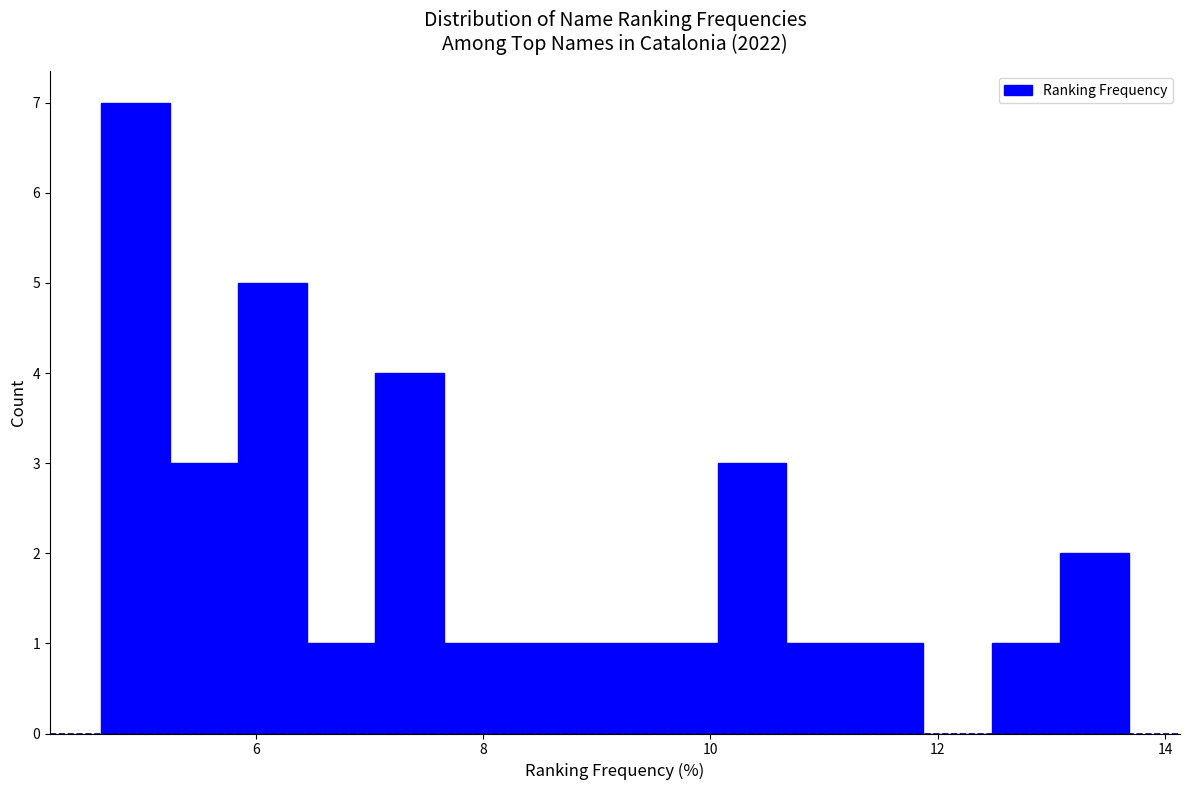

Around what value on the x-axis is the tallest bar? Give the approximate position of its centre, as read against the axis.

5.0